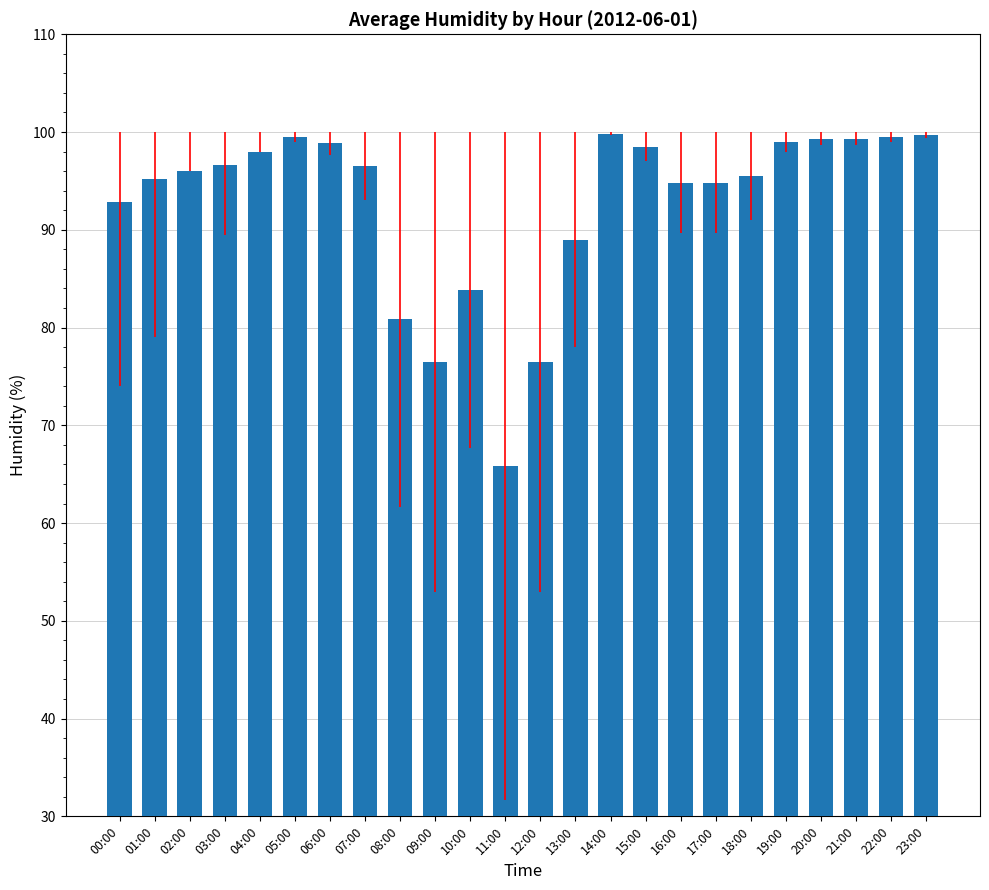

The chart shows a value of 160.1 at 13:00. True or false?

False